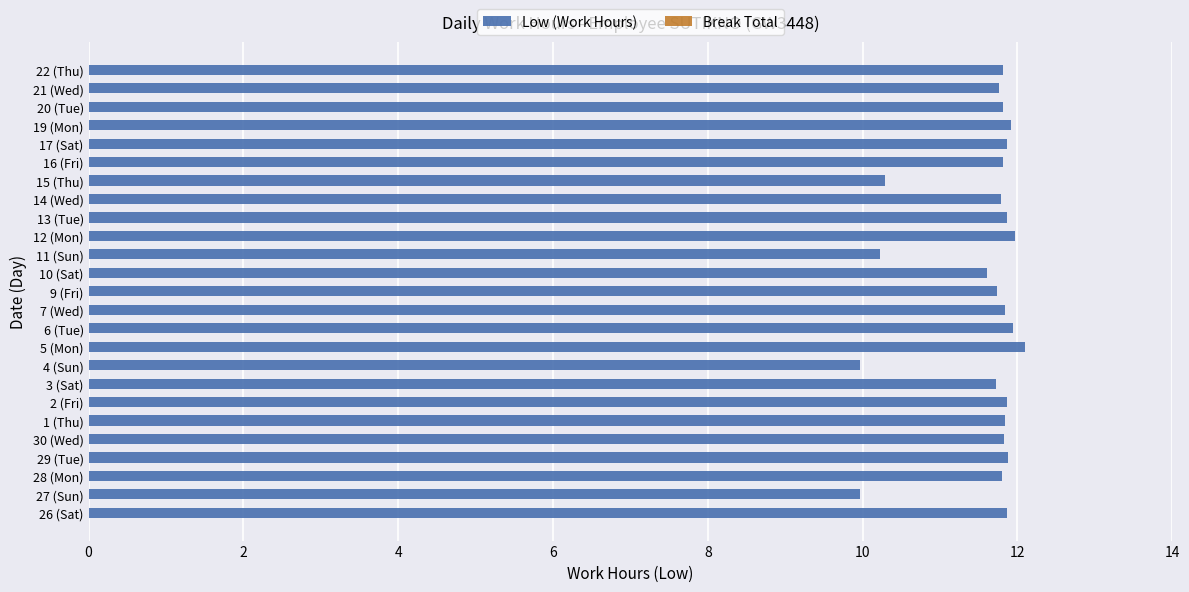

What is the minimum value shown in the chart?

10.0